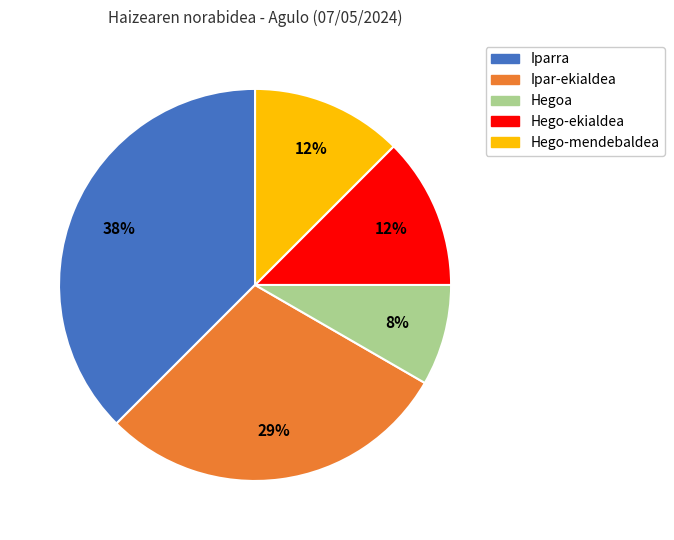

The Hego-ekialdea slice represents 26% of the pie. True or false?

False